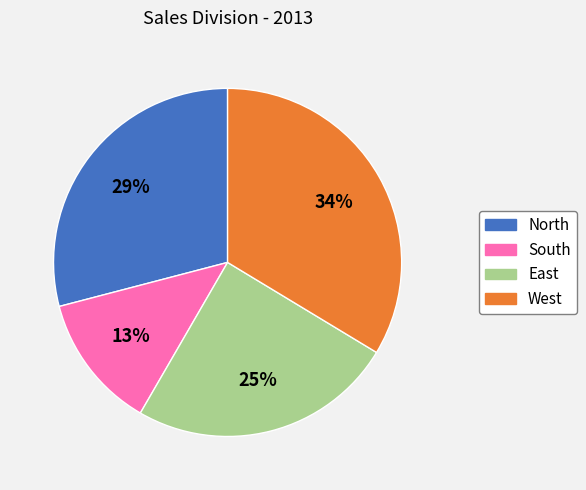

How many slices are in this pie chart?

4